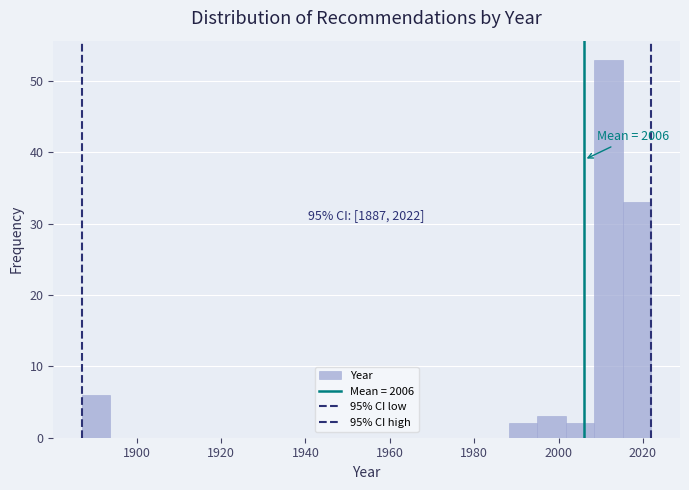

Read against the x-axis, roughly where is the centre of the tallest bar?

2012